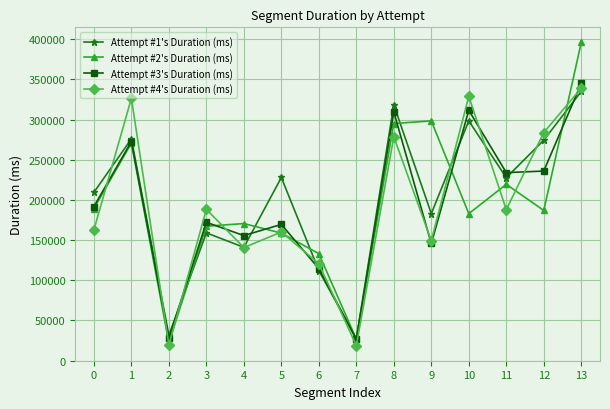

How many lines are shown in the chart?

4